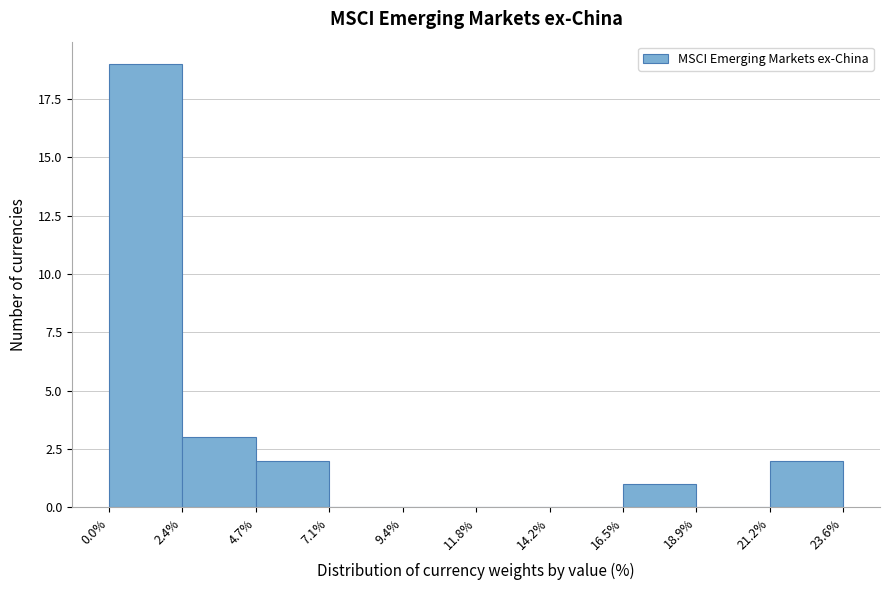

Reading left to right, transcribe this chart: for each bar, give the range it covers on the x-axis and its height. The values are not printed on the chart, so give them approximately, as read against the axis.

0.0% to 2.4%: 19
2.4% to 4.7%: 3
4.7% to 7.1%: 2
7.1% to 9.4%: 0
9.4% to 11.8%: 0
11.8% to 14.2%: 0
14.2% to 16.5%: 0
16.5% to 18.9%: 1
18.9% to 21.2%: 0
21.2% to 23.6%: 2